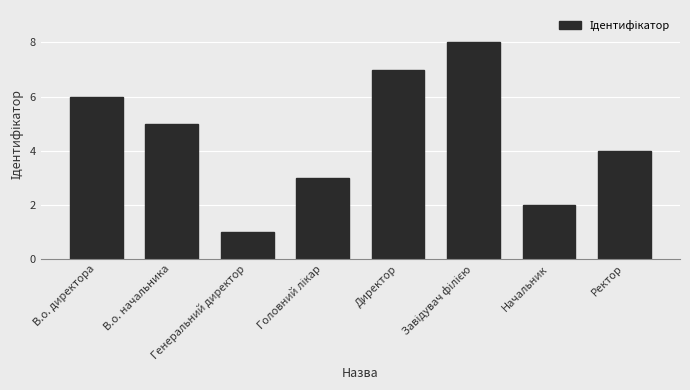

Does the chart contain stacked bars?

No